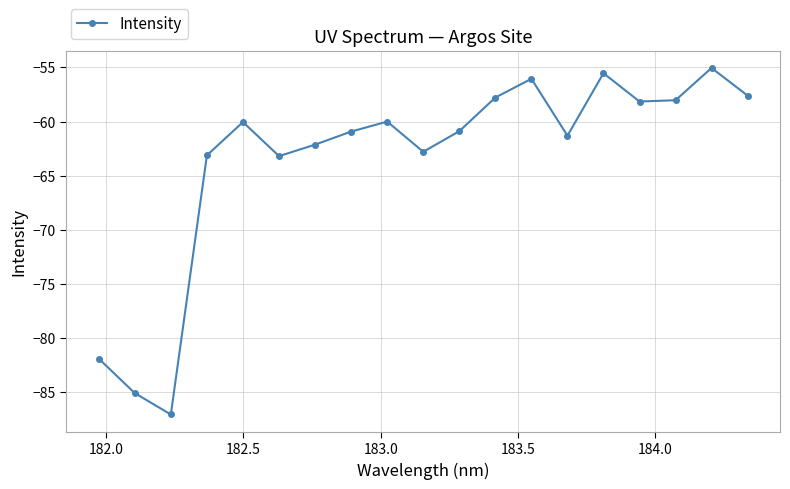

What is the value of the 6th point from the left?

-63.2